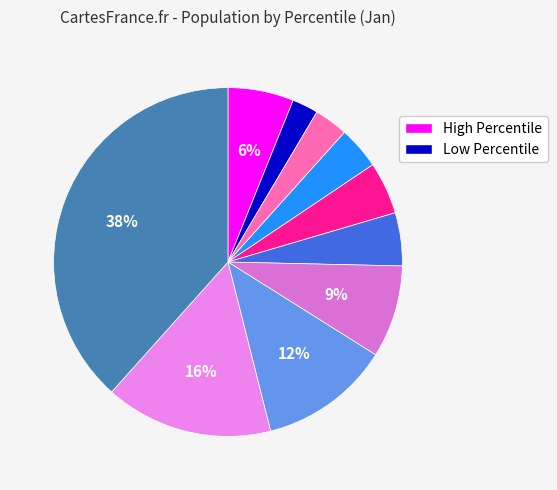

How many segments does this pie chart have?

10